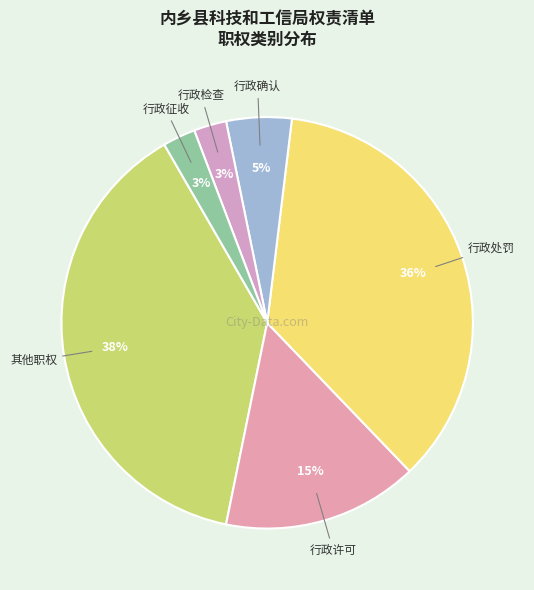

Do 行政处罚 and 其他职权 together represent more than half of the pie?

Yes